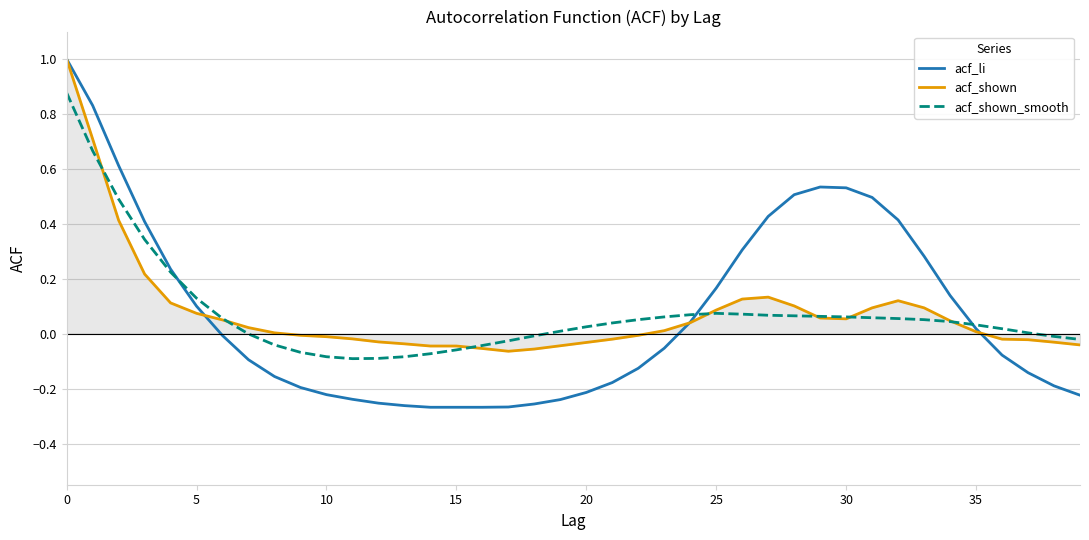

How many lines are shown in the chart?

3